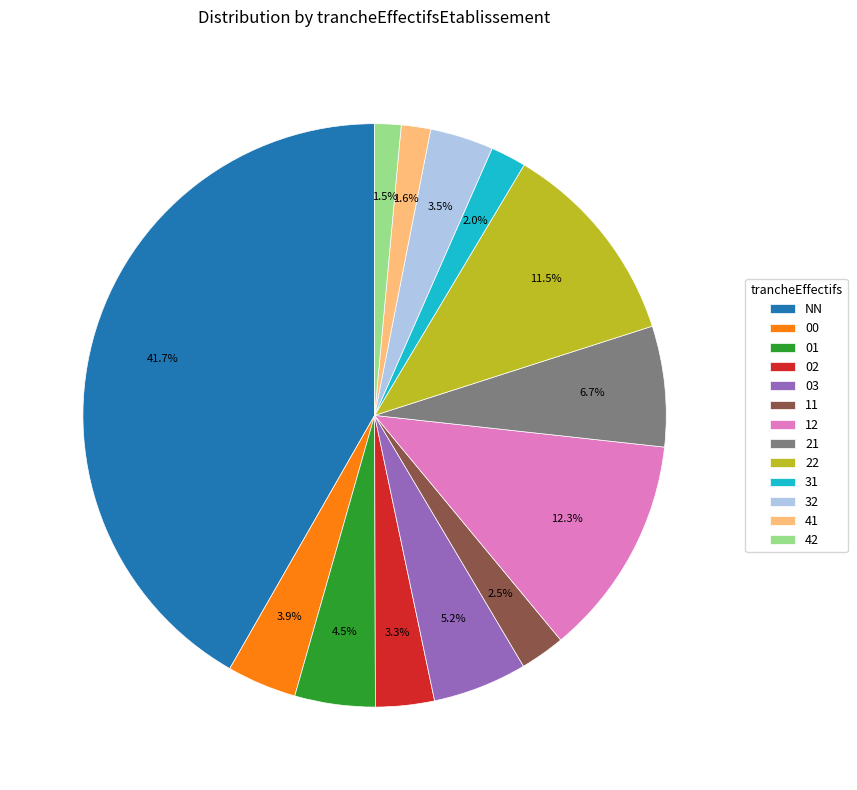

Between 01 and 21, which is larger?

21